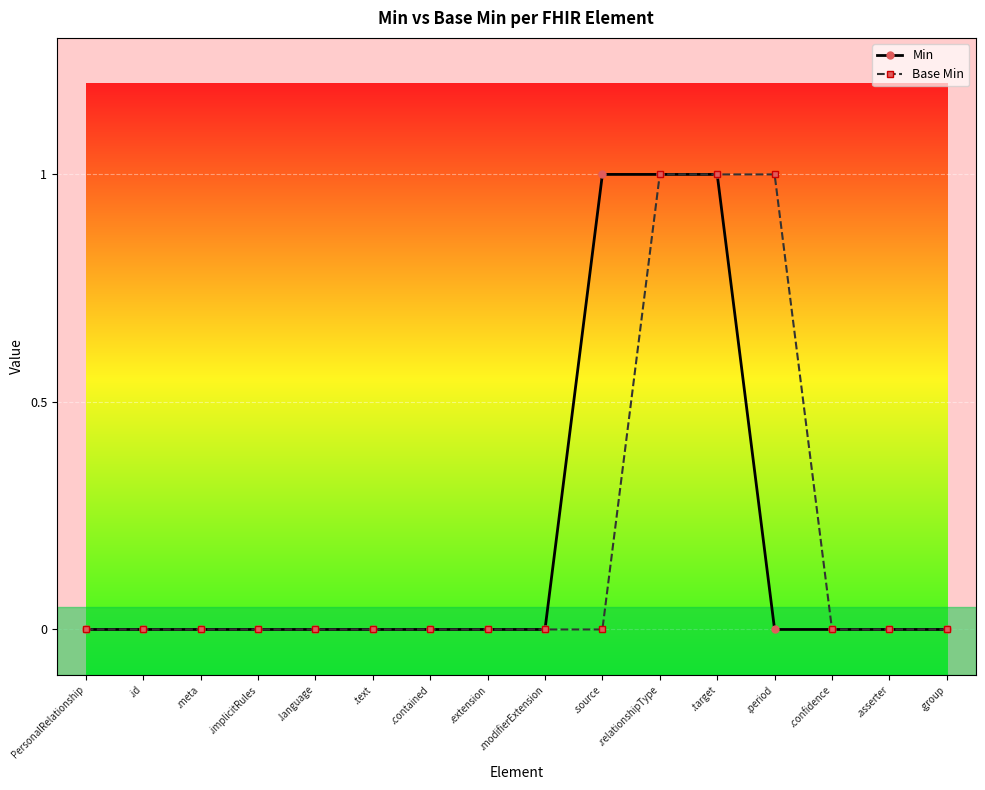

True or false: Base Min has a value of 0 at .language.

True